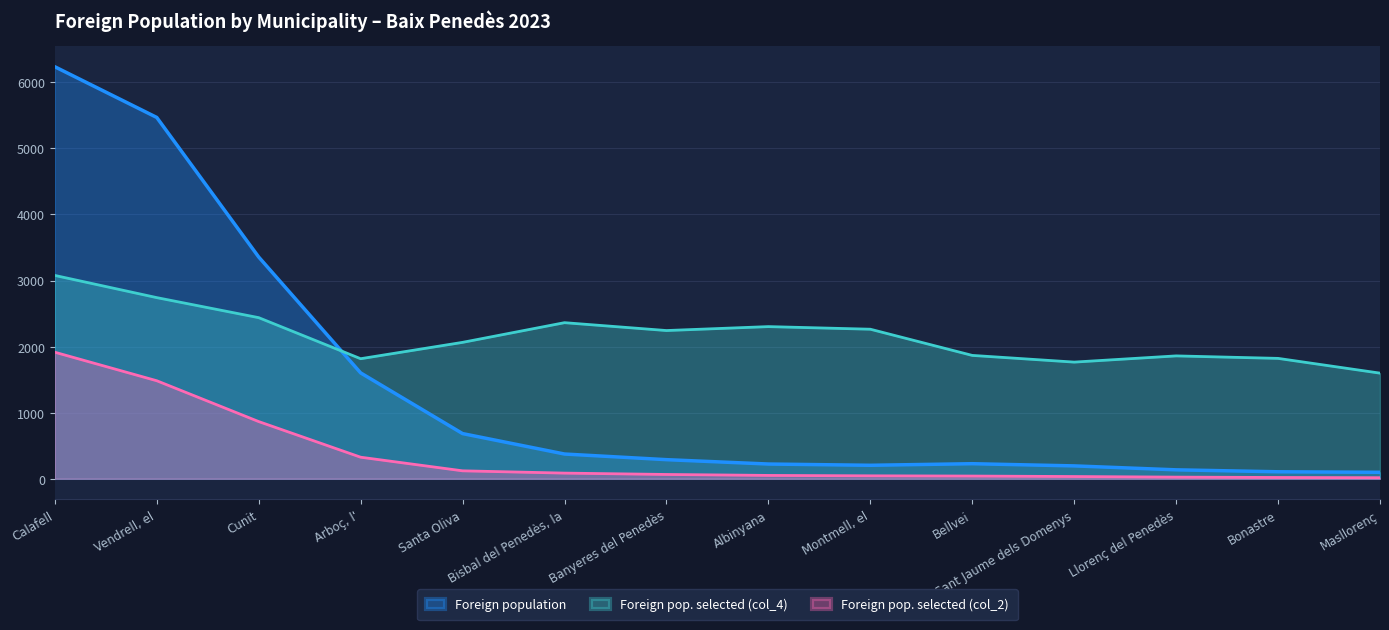

List the series in order of their peak value, lowest first.

Foreign pop. selected (col_2), Foreign pop. selected (col_4), Foreign population